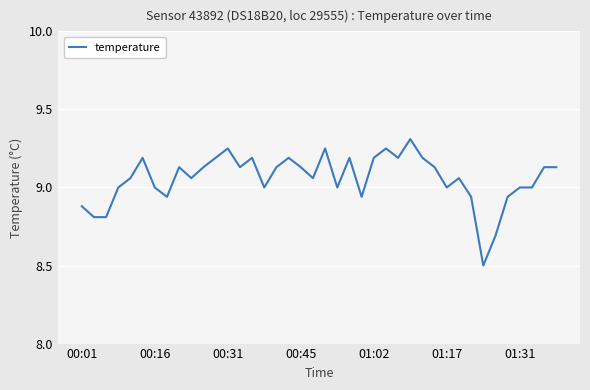

What is the minimum value shown in the chart?

8.5